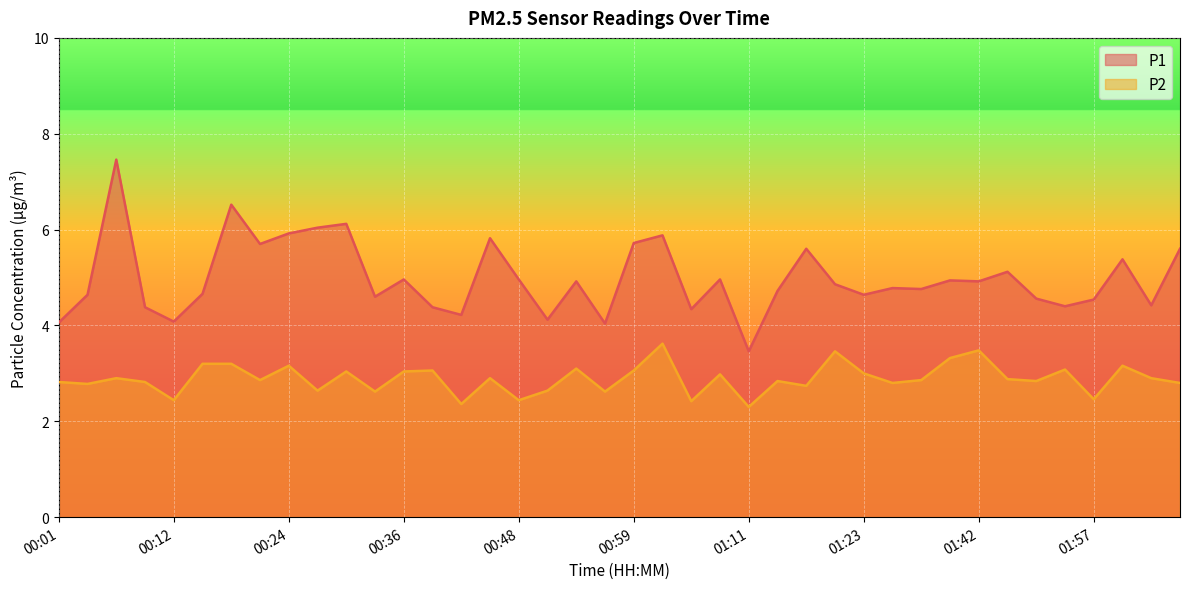

What is the sum of all P1 values?

199.2